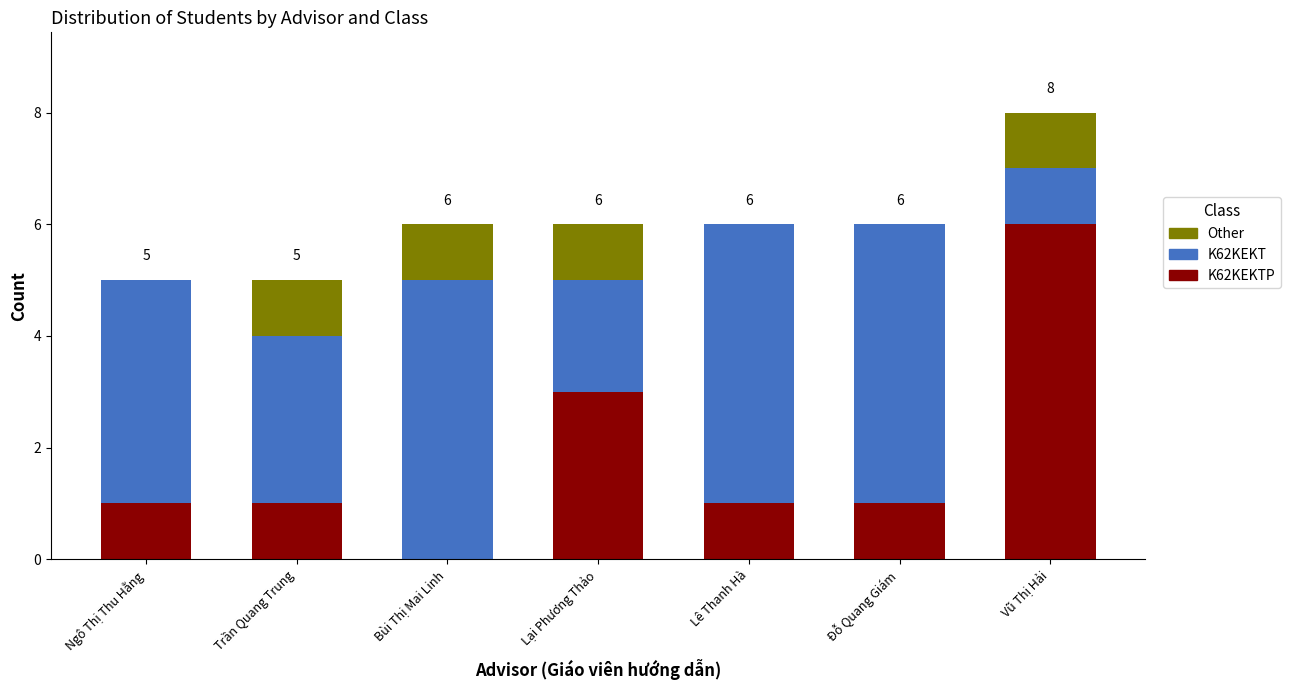

At which category is the sum across all series the highest?

Vũ Thị Hải